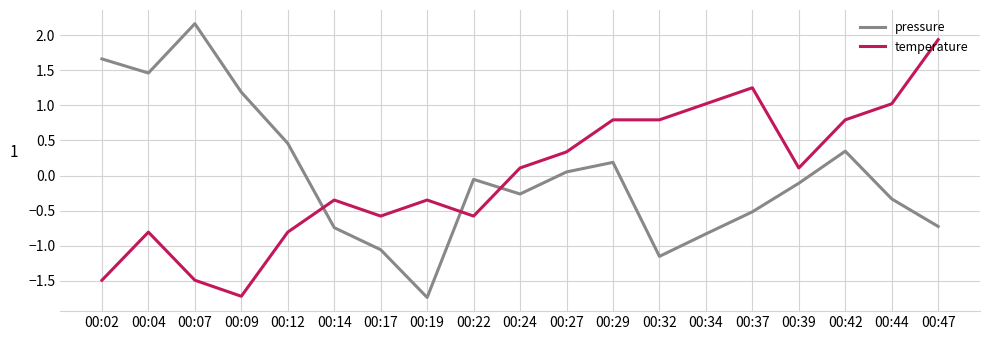

Rank the series at 00:44 from lowest to highest value.

pressure, temperature